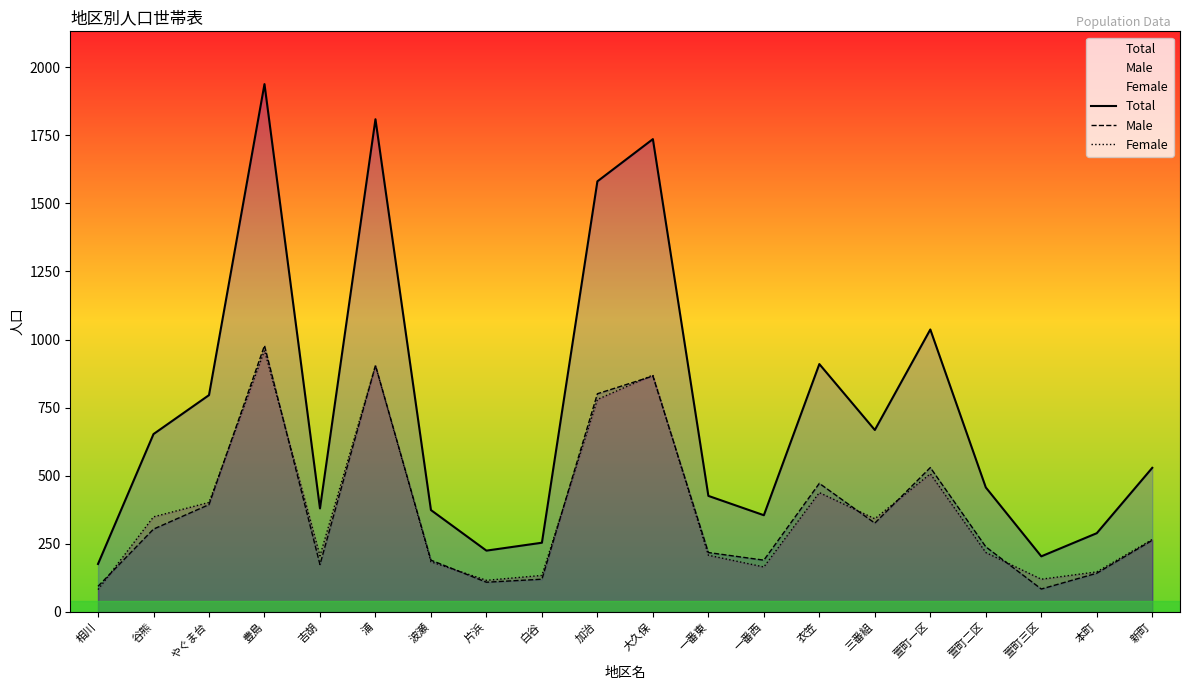

What position from the right is 萱町一区?

5